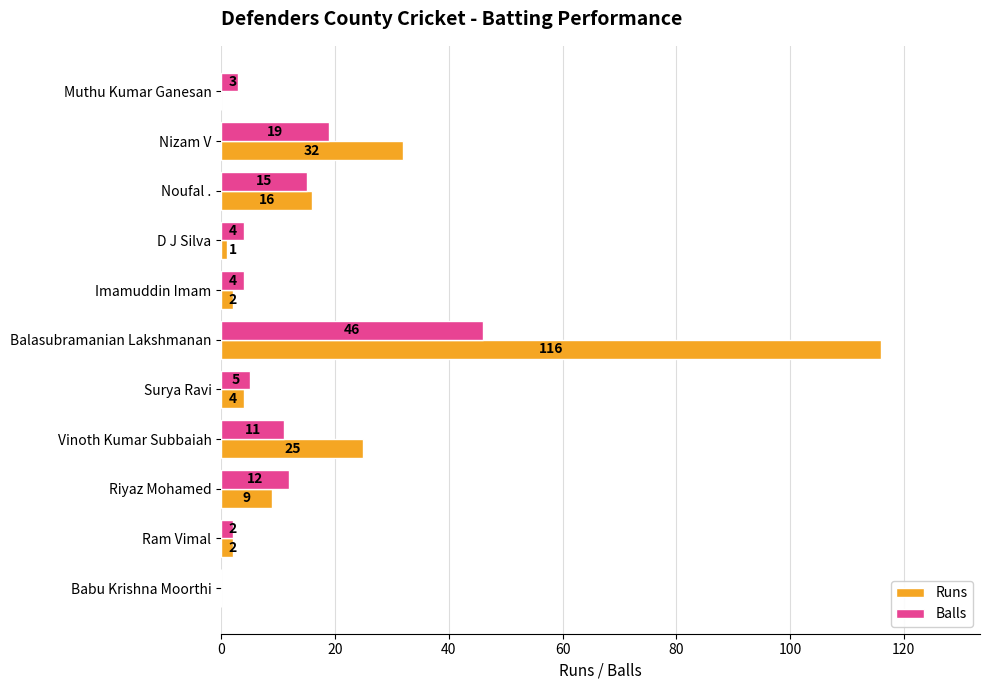

At which category is the sum across all series the highest?

Balasubramanian Lakshmanan